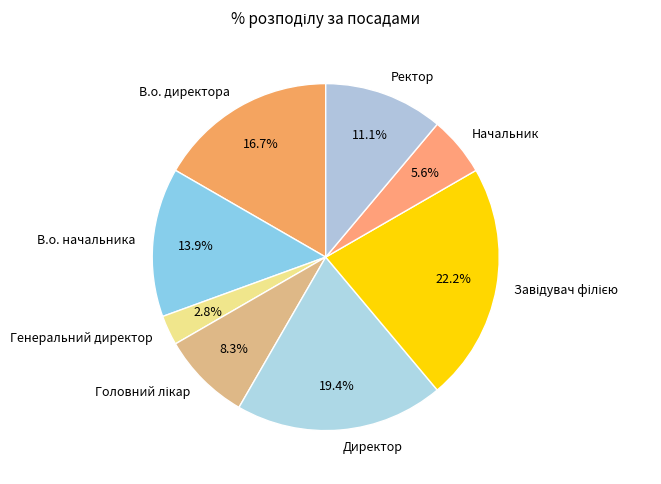

What is the total percentage of Директор and В.о. директора?

36.1%